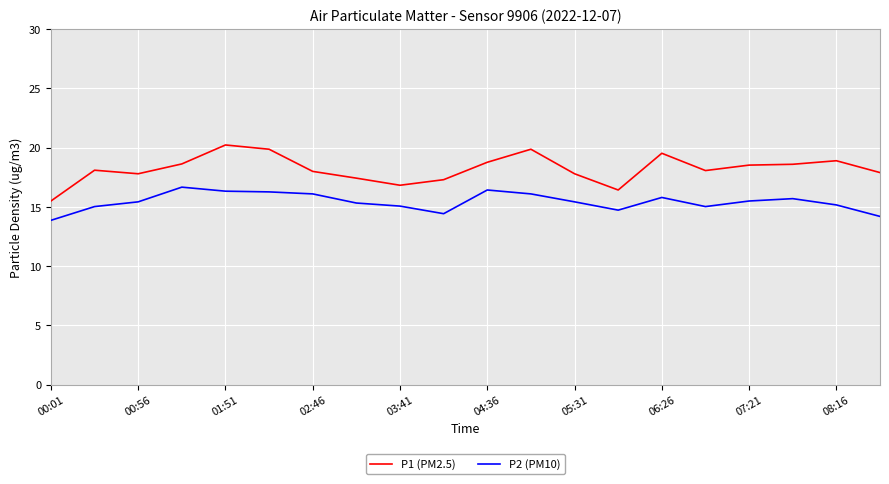

True or false: P1 (PM2.5) and P2 (PM10) intersect in this chart.

False